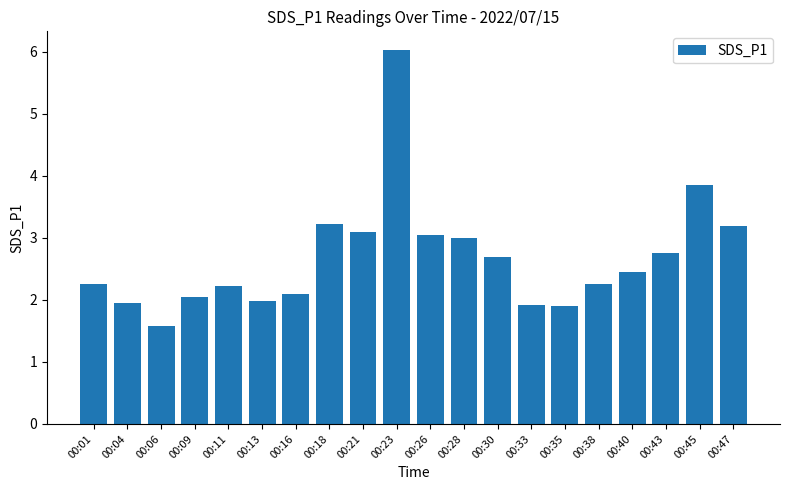

Which label corresponds to the smallest value in the chart?

00:06